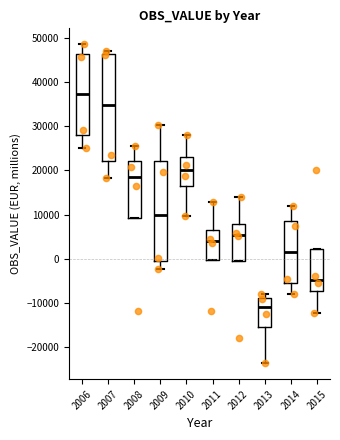

Which box has the highest median line?

2006